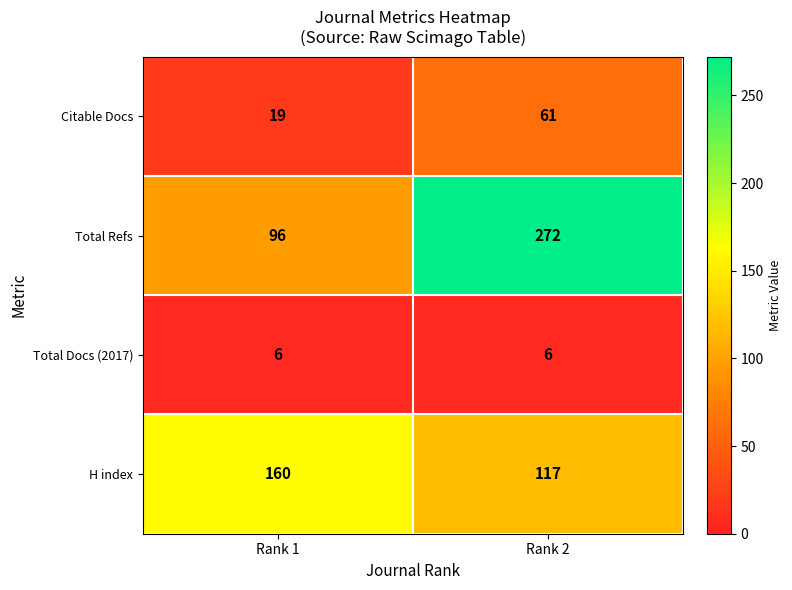

What is the spread (max minus min) of values at Rank 2?

266